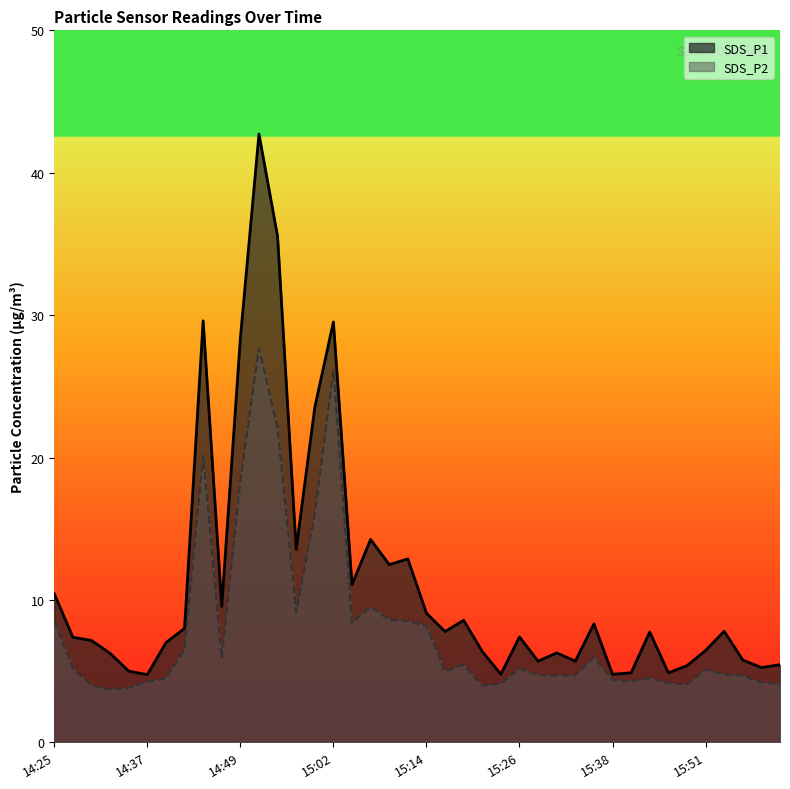

Reading left to right, transcribe all the data shown in this chart.

SDS_P1: 10.4	7.4	7.2	6.2	5.0	4.8	7.0	8.0	29.6	9.6	28.4	42.7	35.5	13.6	23.5	29.5	11.1	14.2	12.5	12.9	9.1	7.8	8.6	6.4	4.8	7.4	5.7	6.3	5.7	8.3	4.8	4.9	7.8	4.9	5.4	6.5	7.8	5.8	5.2	5.5
SDS_P2: 8.5	5.2	4.0	3.7	3.8	4.2	4.5	6.5	20.1	5.9	18.4	27.7	22.1	9.1	16.0	26.1	8.4	9.5	8.6	8.5	8.2	5.0	5.5	4.0	4.1	5.2	4.7	4.7	4.7	6.0	4.4	4.3	4.5	4.2	4.0	5.1	4.8	4.7	4.2	4.1